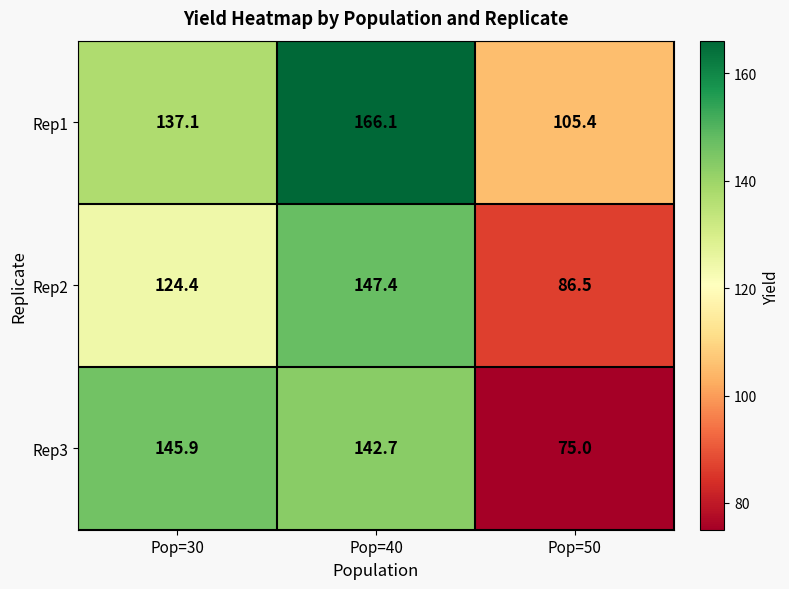

Is it true that Rep2 equals 152.6 at Pop=50?

False